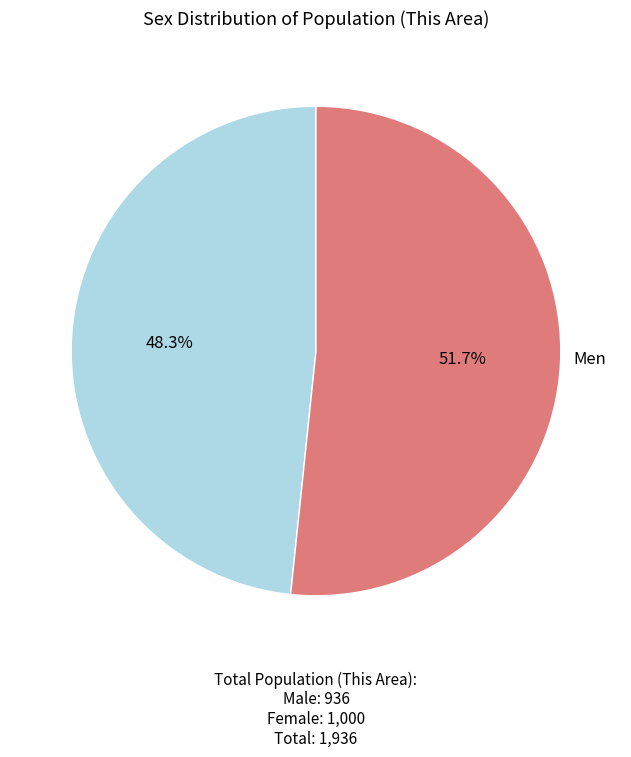

How many segments does this pie chart have?

2